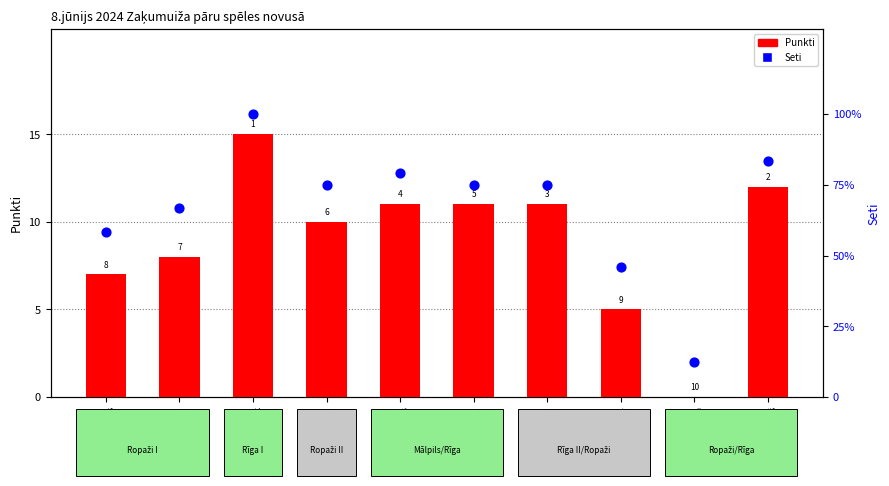

Which series reaches the maximum Y coordinate?

Seti